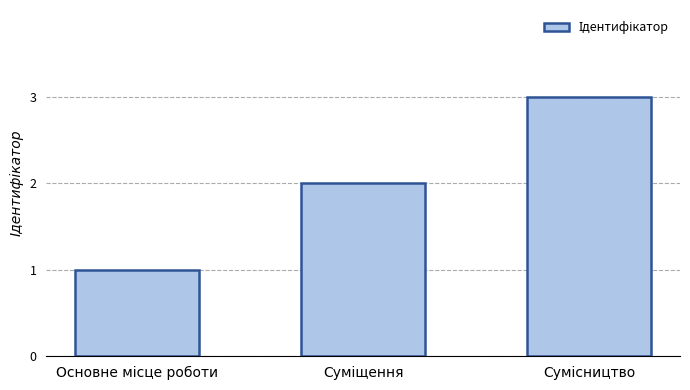

What is the sum of all values?

6